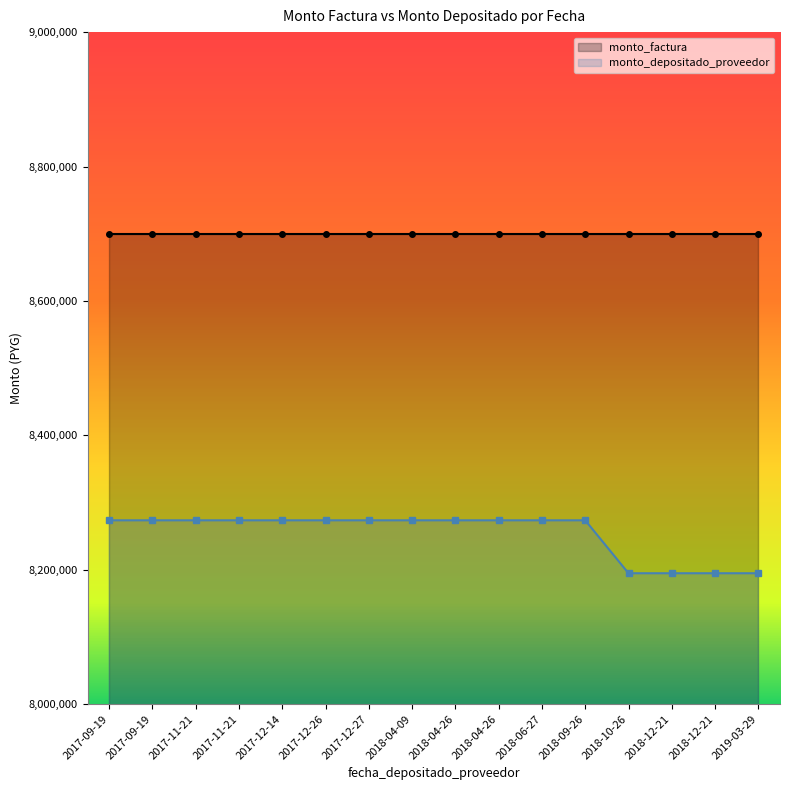

What value does the data have at 2017-11-21?

8273541